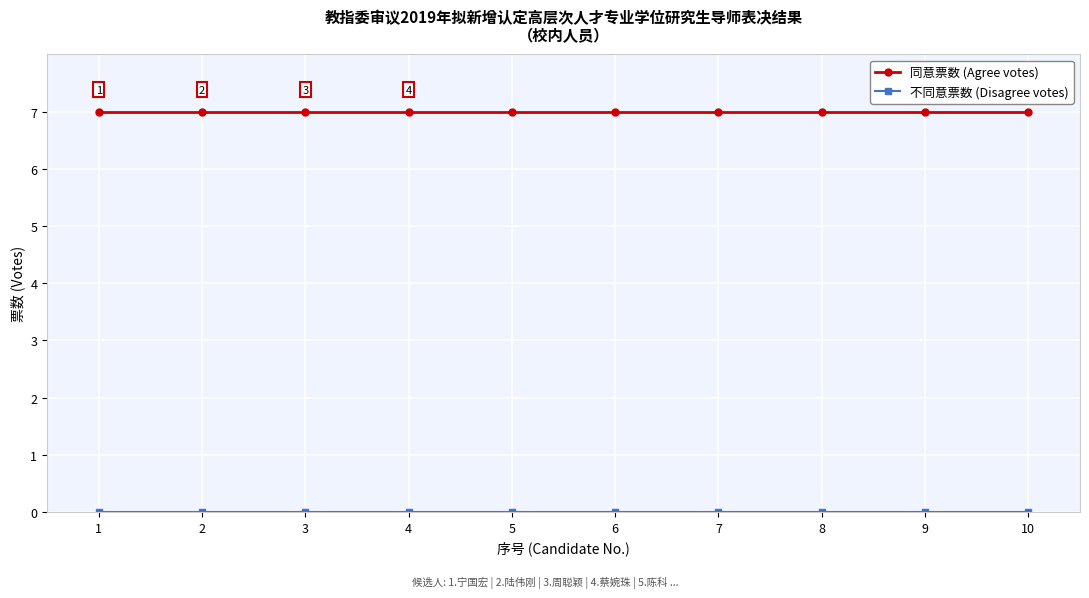

What is the spread (max minus min) of values at 5?

7